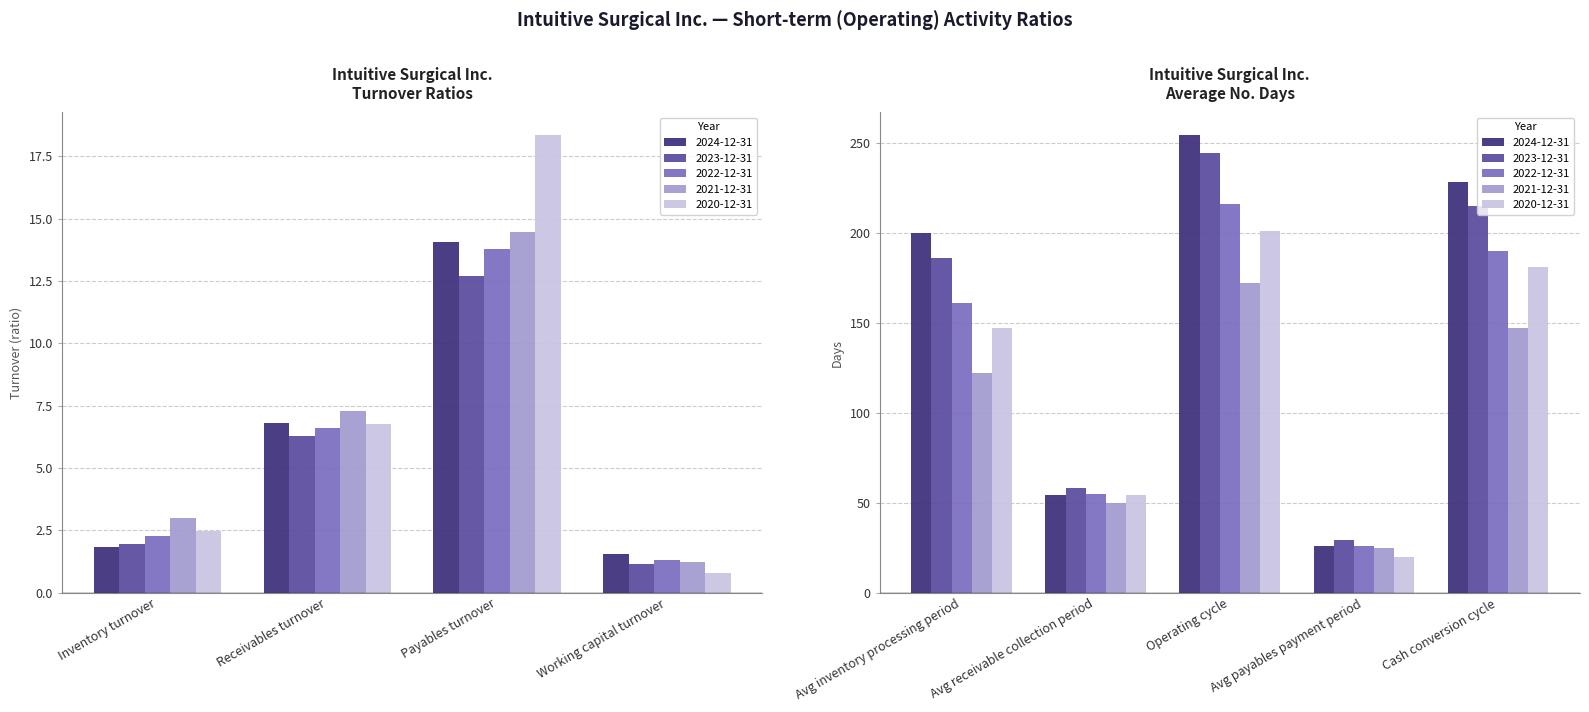

What is the maximum value for 2023-12-31?

244.0